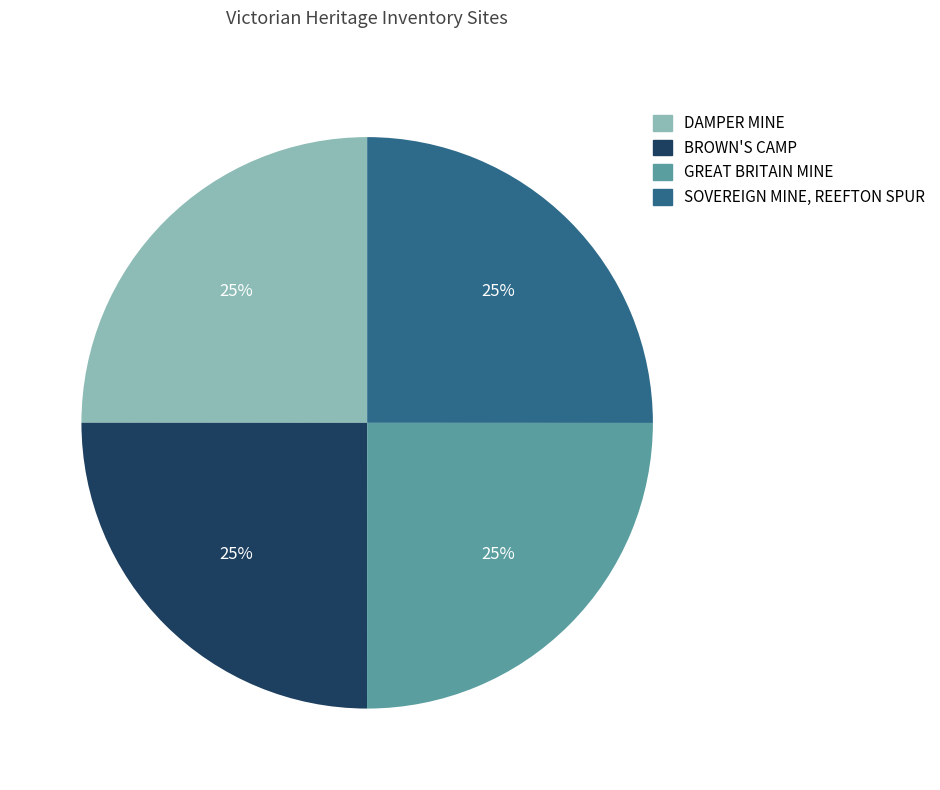

To the nearest percent, what portion does DAMPER MINE represent?

25%